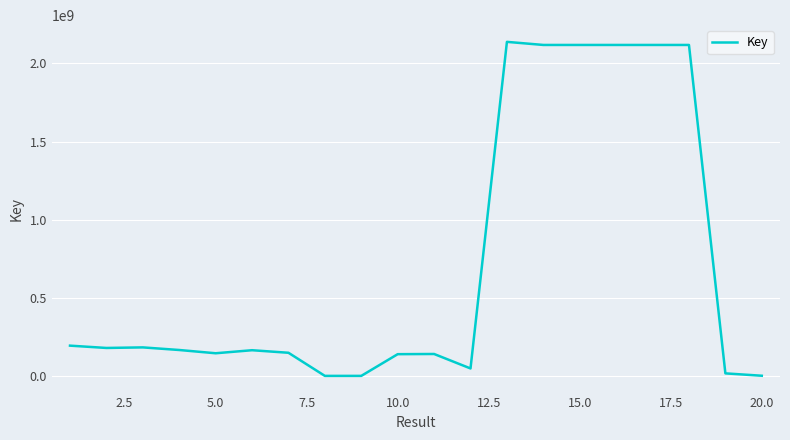

What is the maximum value shown in the chart?

2137641746